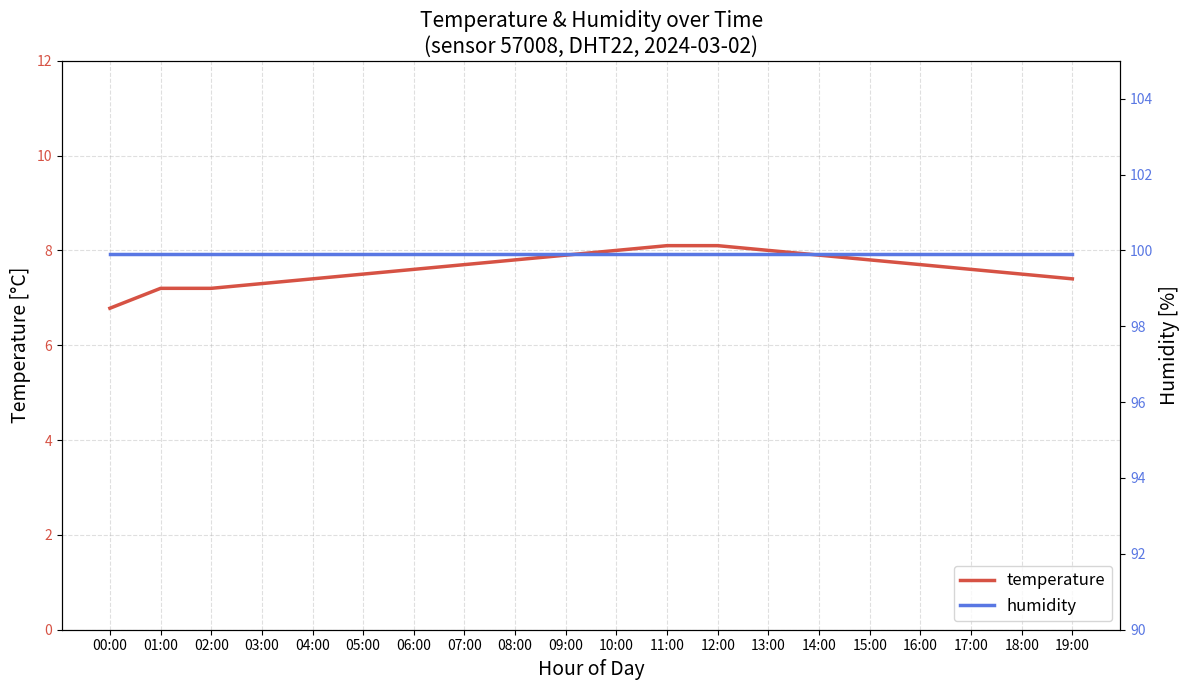

True or false: humidity and temperature intersect in this chart.

False